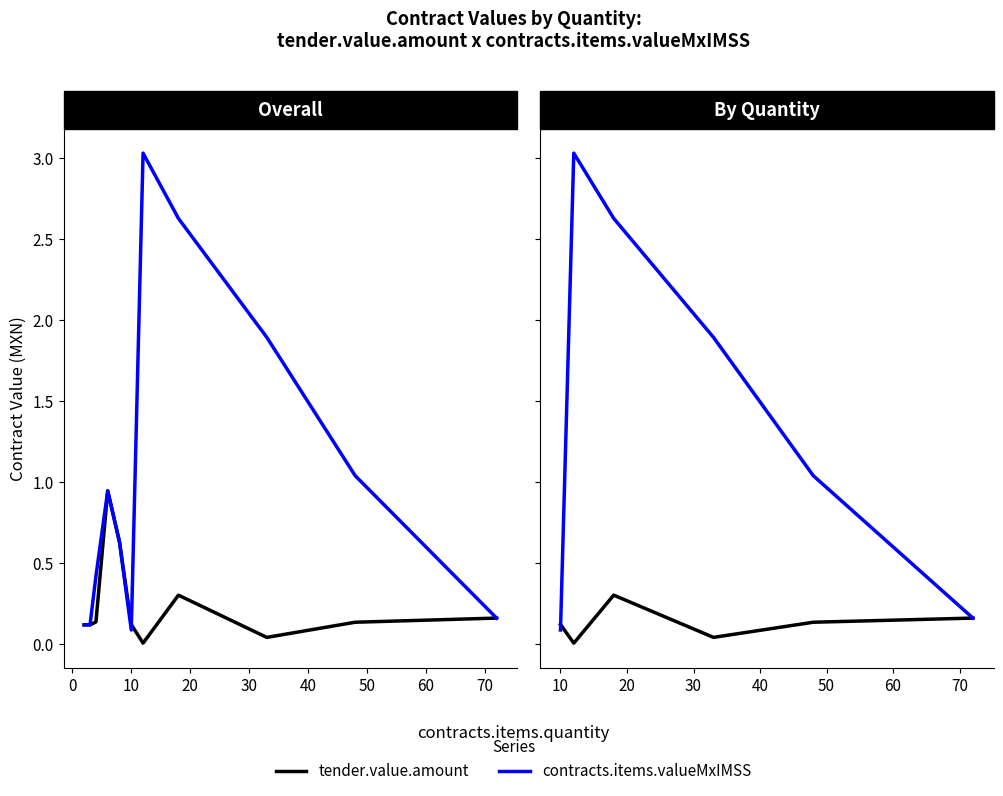

How many intersections are there between contracts.items.valueMxIMSS and tender.value.amount?

1